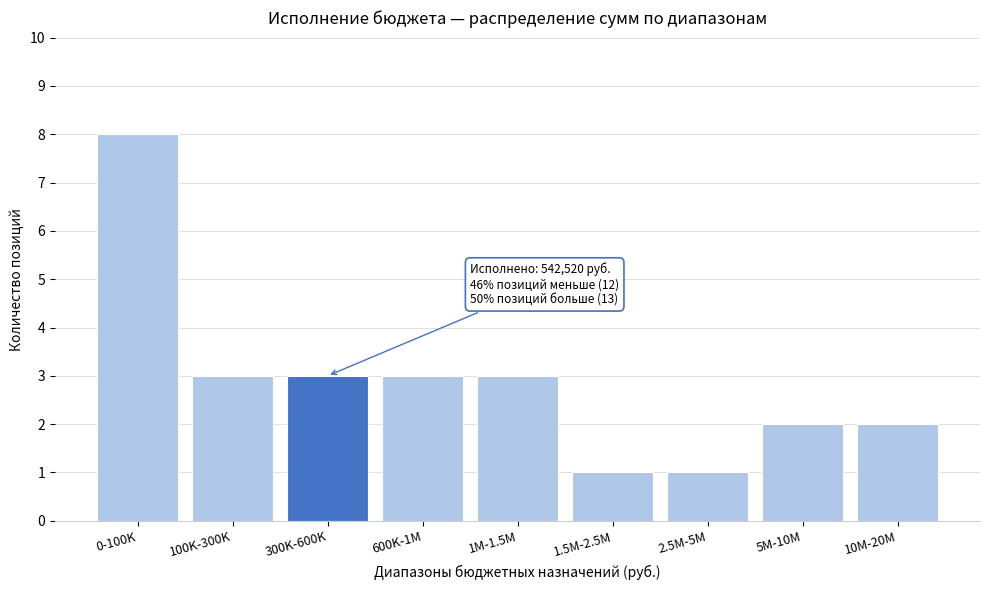

Reading left to right, what are all the values shown in this chart?

8	3	3	3	3	1	1	2	2